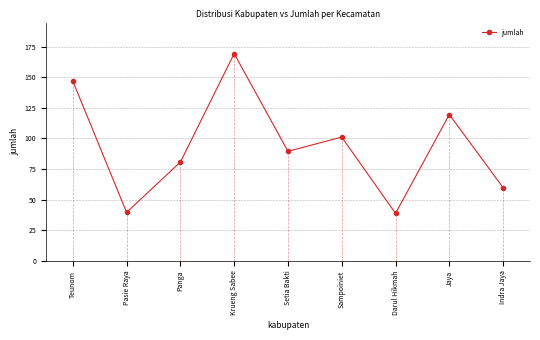

Is it true that the value at Teunom is 146.9?

True